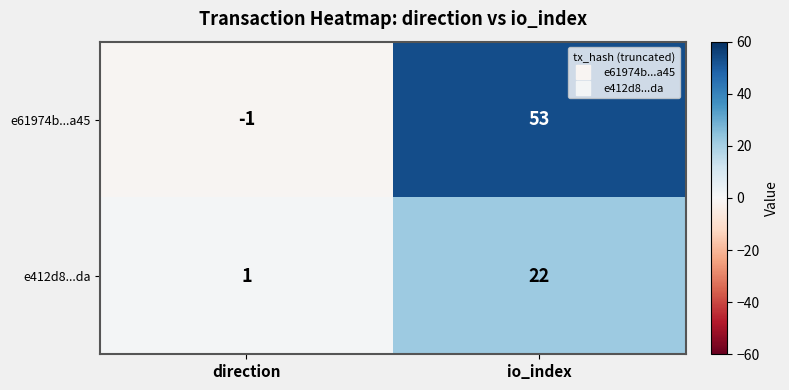

Reading right to left, what are all the values shown in this chart?

e61974b...a45: 53	-1
e412d8...da: 22	1